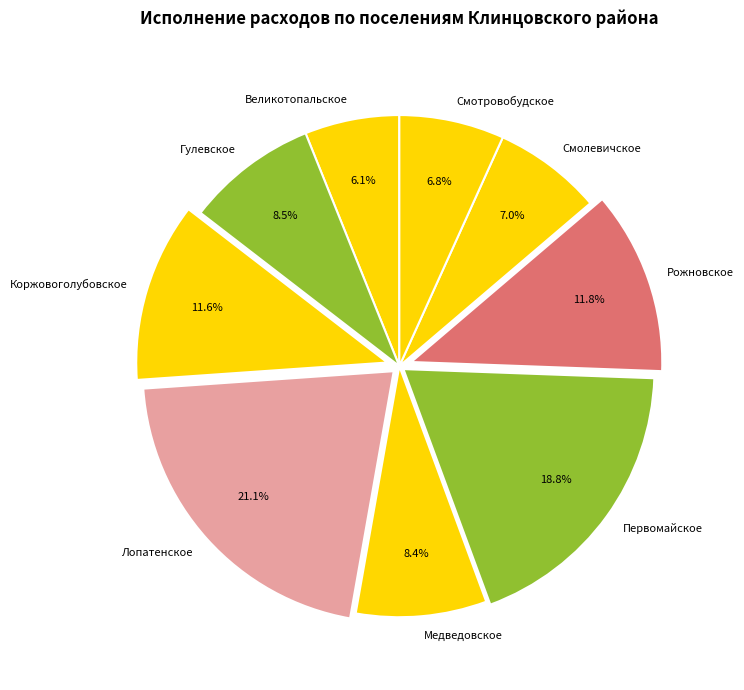

How many segments does this pie chart have?

9